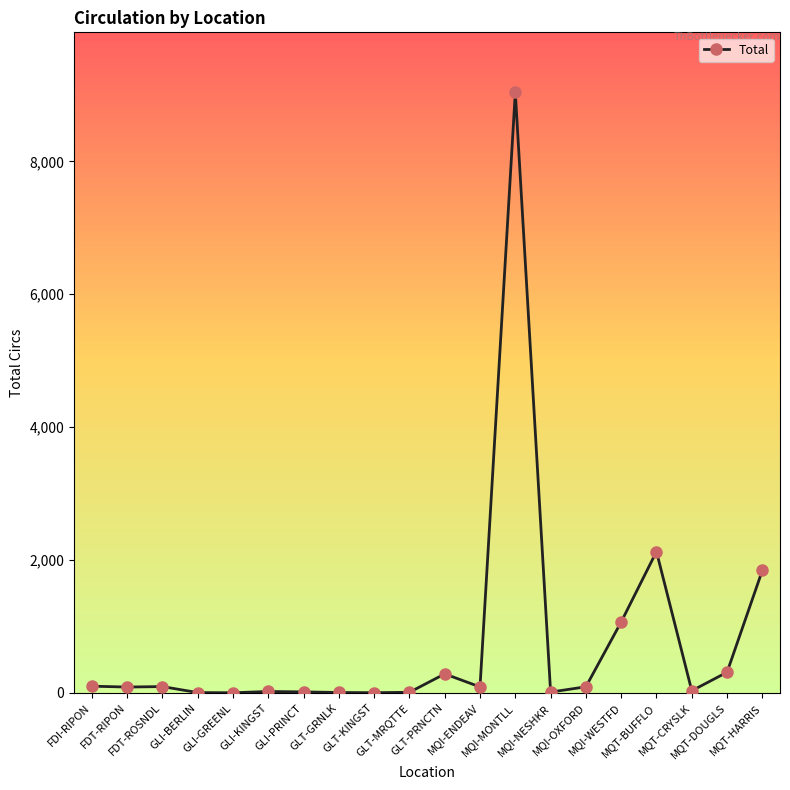

True or false: the data has more than 2 interior local peaks.

True